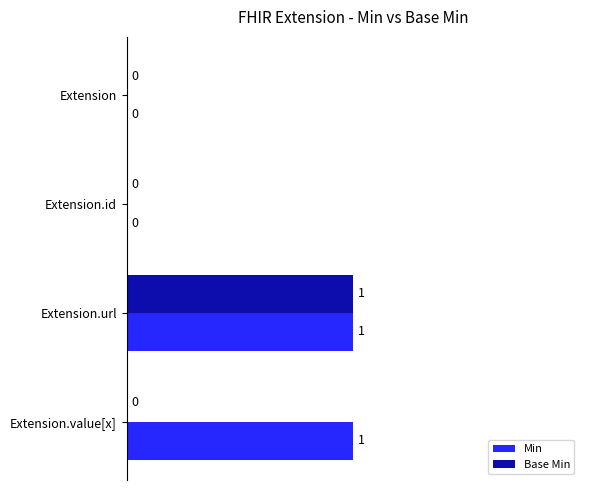

How many categories are shown in the chart?

4